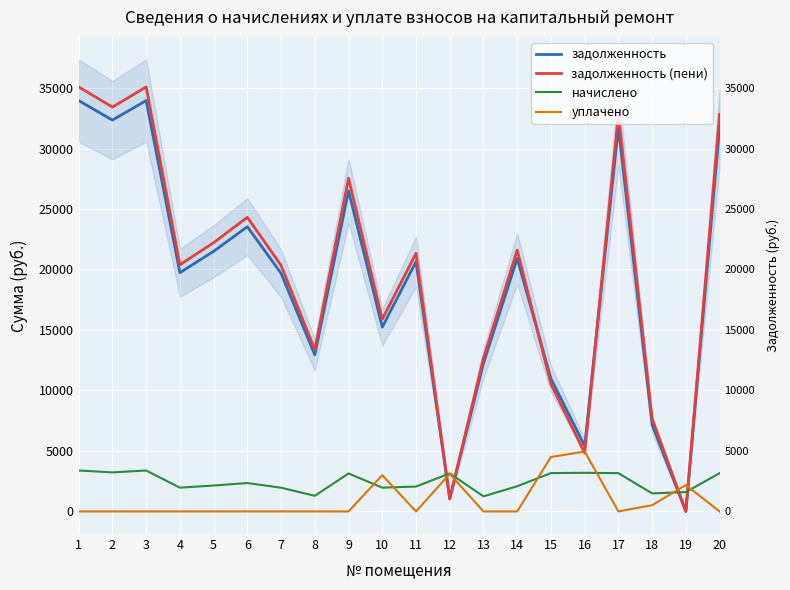

What is the spread (max minus min) of values at 7?

20335.6